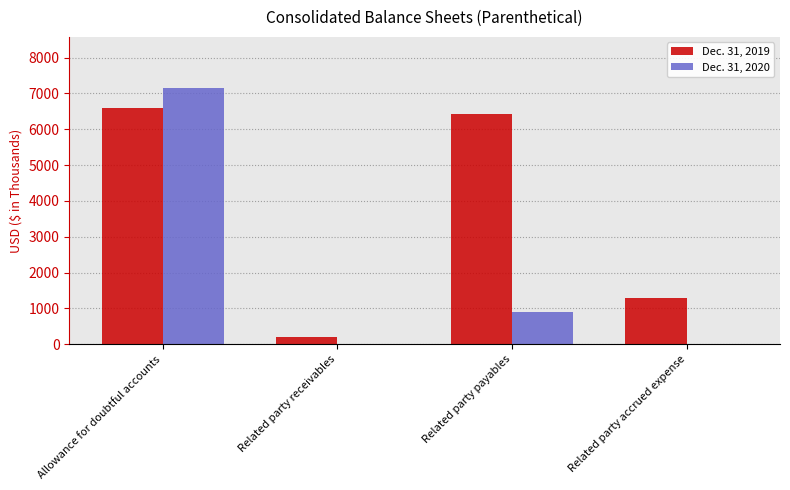

The Dec. 31, 2020 series shows 7147 at Allowance for doubtful accounts. True or false?

True